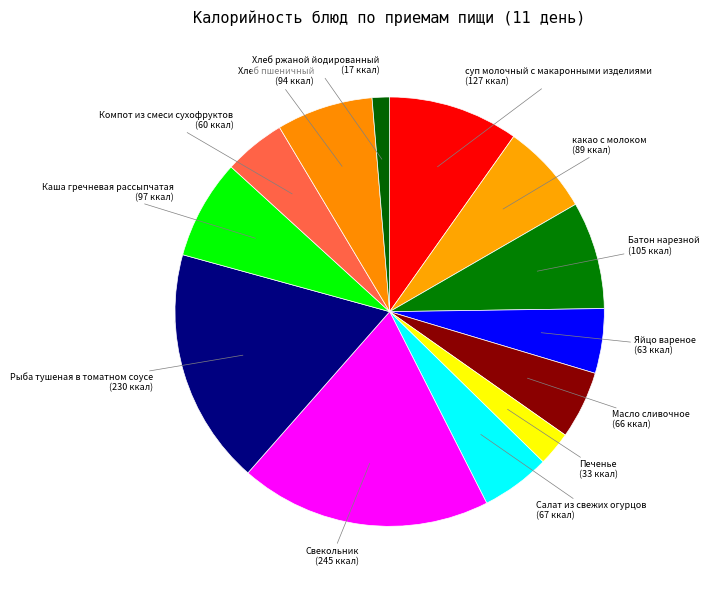

Which category has the biggest portion of the pie?

Свекольник